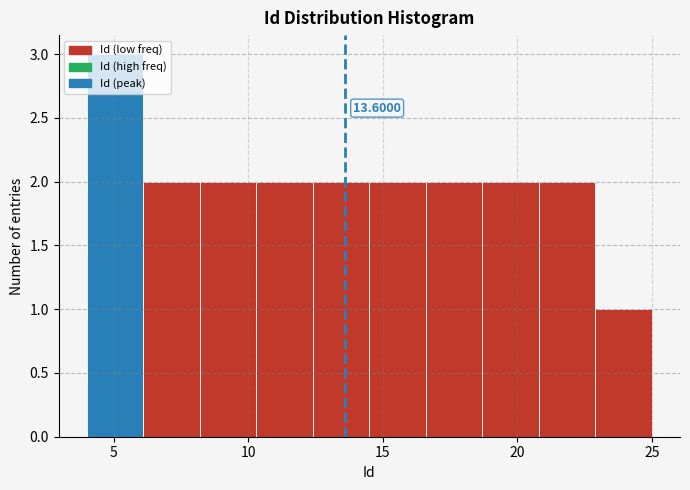

Which range on the x-axis has the tallest bar?

4.0 to 6.1